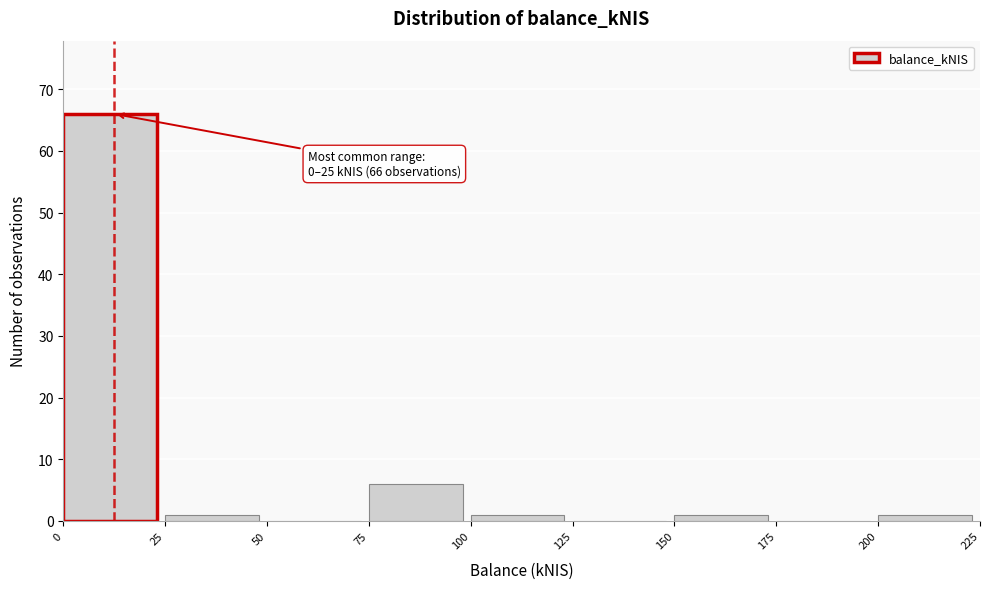

Which range on the x-axis has the tallest bar?

0 to 25